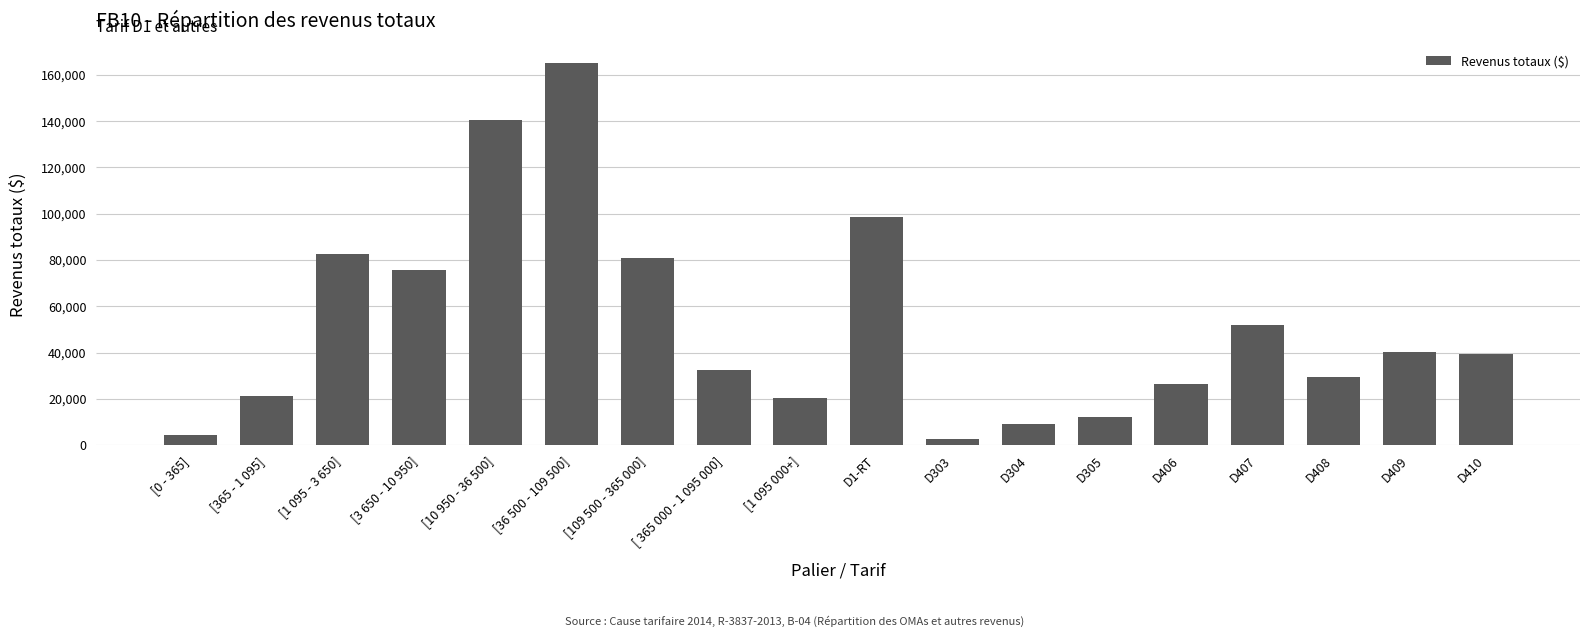

Are the bars grouped side by side (vs. stacked)?

No